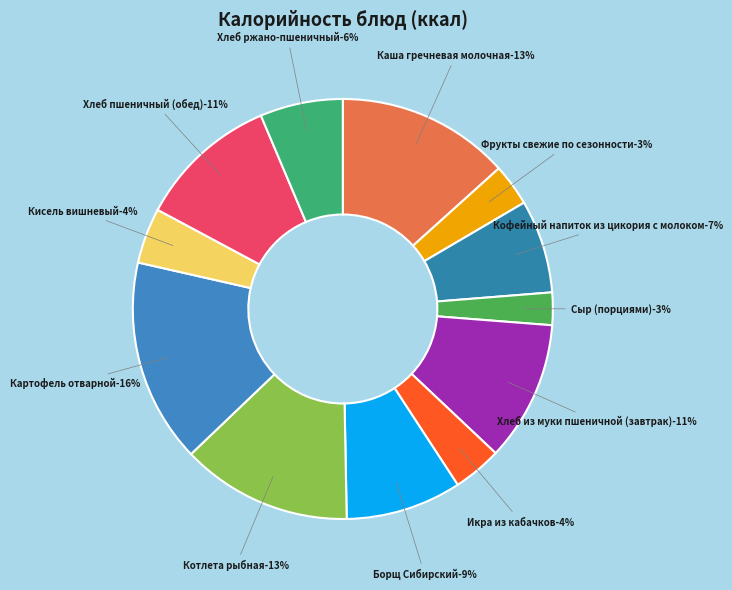

Combined, do Фрукты свежие по сезонности and Кофейный напиток из цикория с молоком account for over 50%?

No